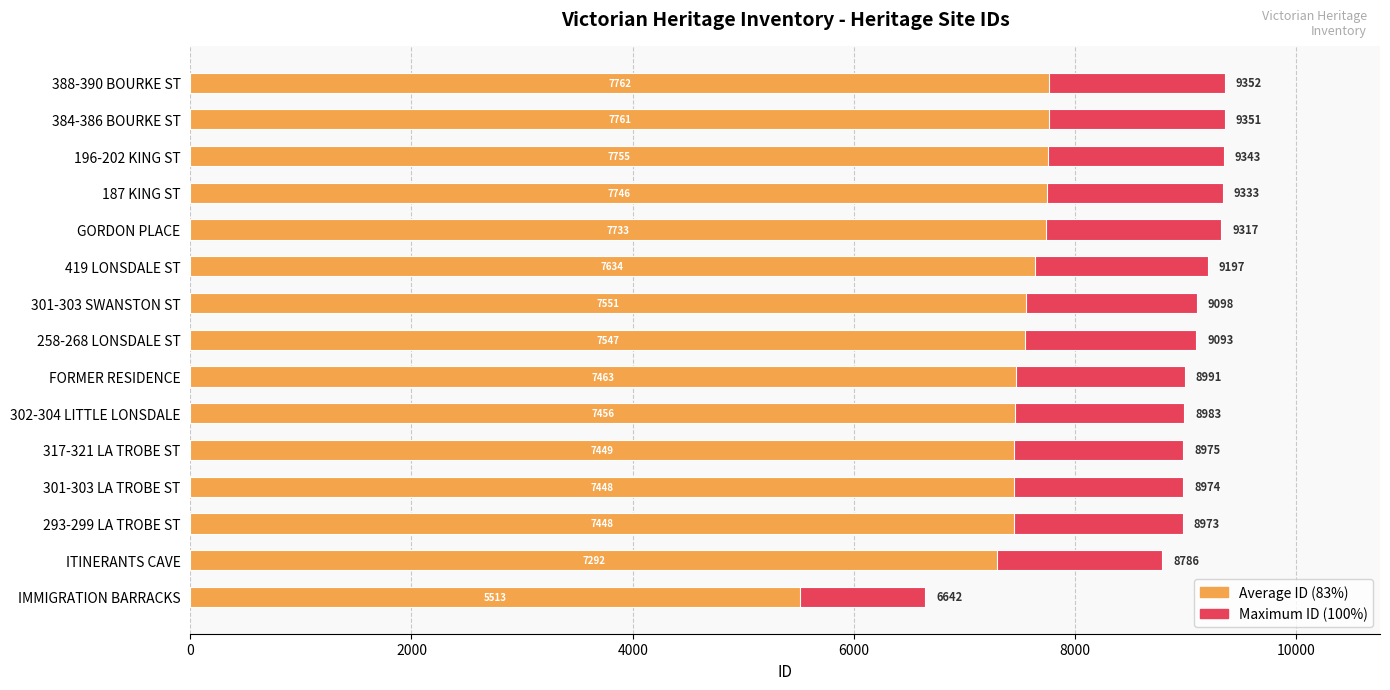

Reading left to right, what are all the values shown in this chart?

Maximum ID: 6642.0	8786.0	8973.0	8974.0	8975.0	8983.0	8991.0	9093.0	9098.0	9197.0	9317.0	9333.0	9343.0	9351.0	9352.0
Average ID (83%): 5512.9	7292.4	7447.6	7448.4	7449.2	7455.9	7462.5	7547.2	7551.3	7633.5	7733.1	7746.4	7754.7	7761.3	7762.2